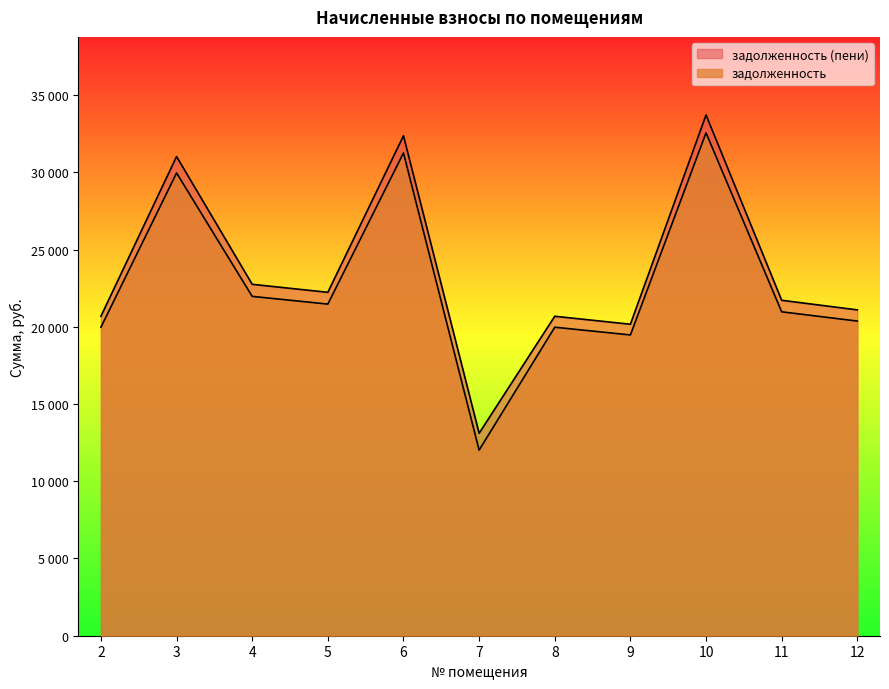

The value of задолженность at 5 is 21470.8. True or false?

True